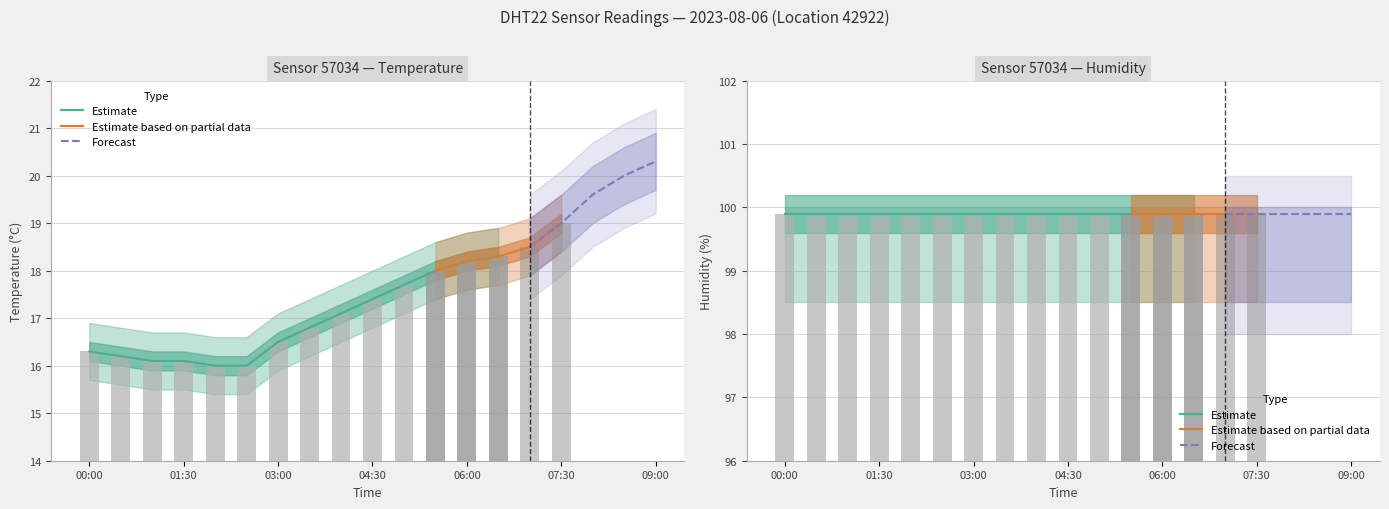

At how many categories does at least one series exceed 34?

19